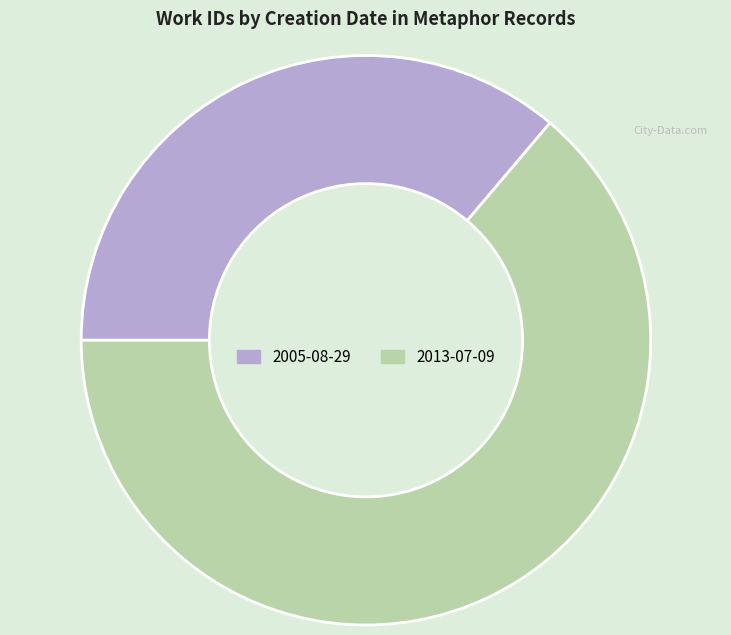

Is it true that 2013-07-09 is 64% of the pie?

True